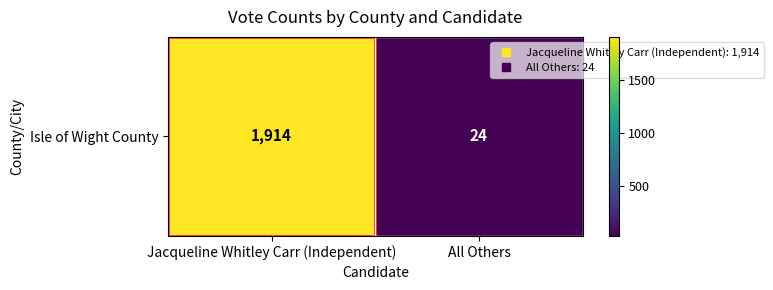

The chart shows a value of 16 at All Others. True or false?

False